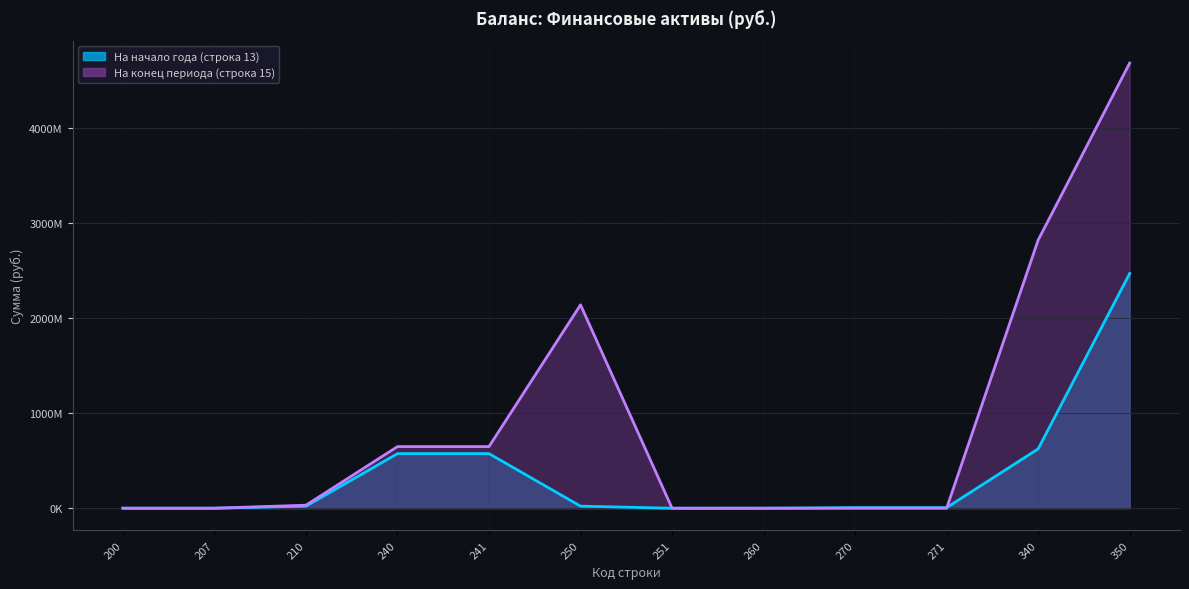

How many data points does each series have?

12